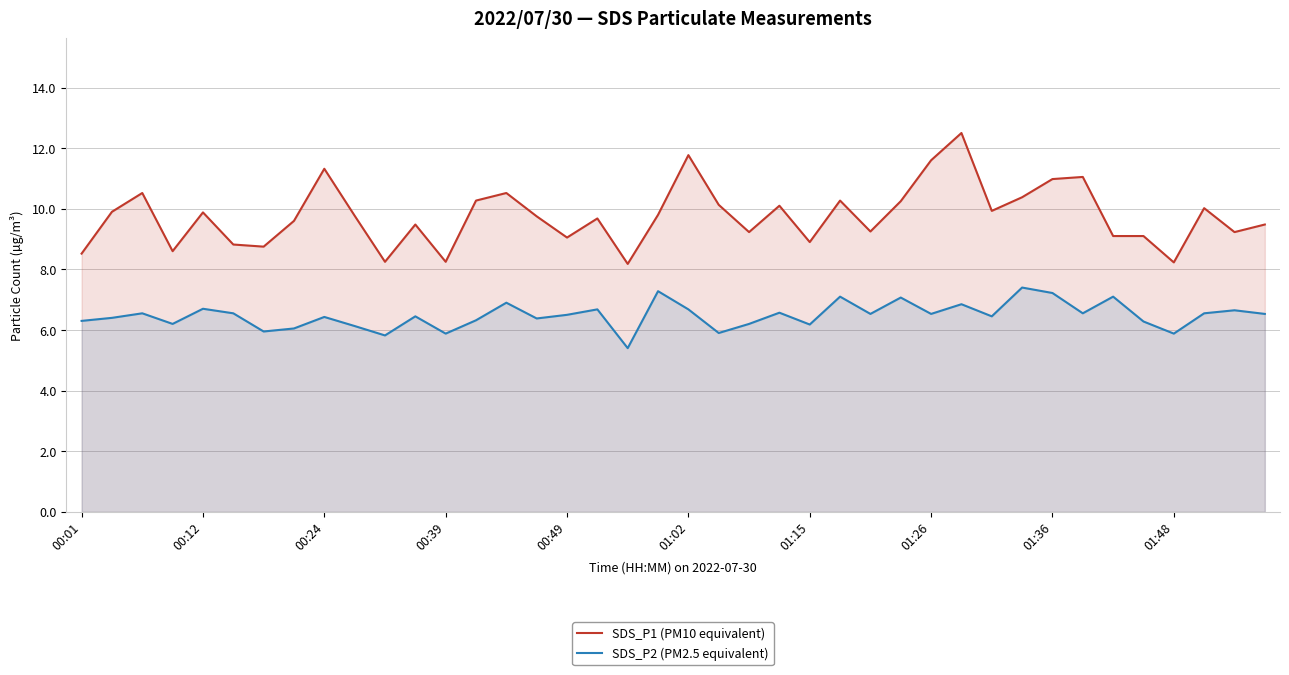

Does the chart have visible grid lines?

Yes